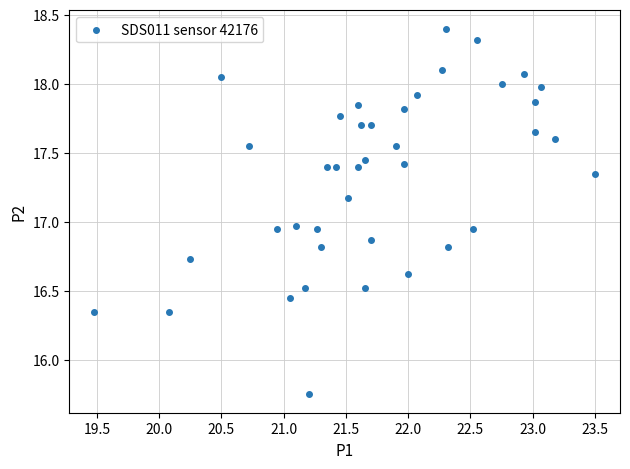

What is the range of X values (max minus min)?

4.0